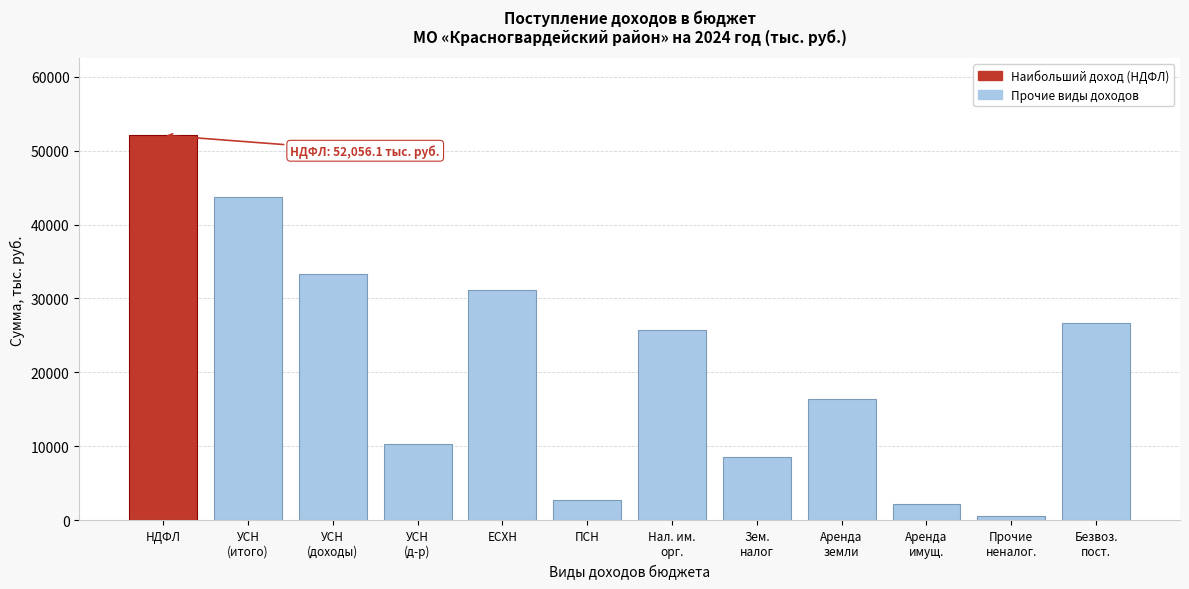

Reading left to right, extract all data points from this chart.

52056.1	43658.4	33293.8	10364.6	31093.7	2736.4	25693.3	8557.3	16363.7	2244.3	514.4	26742.9